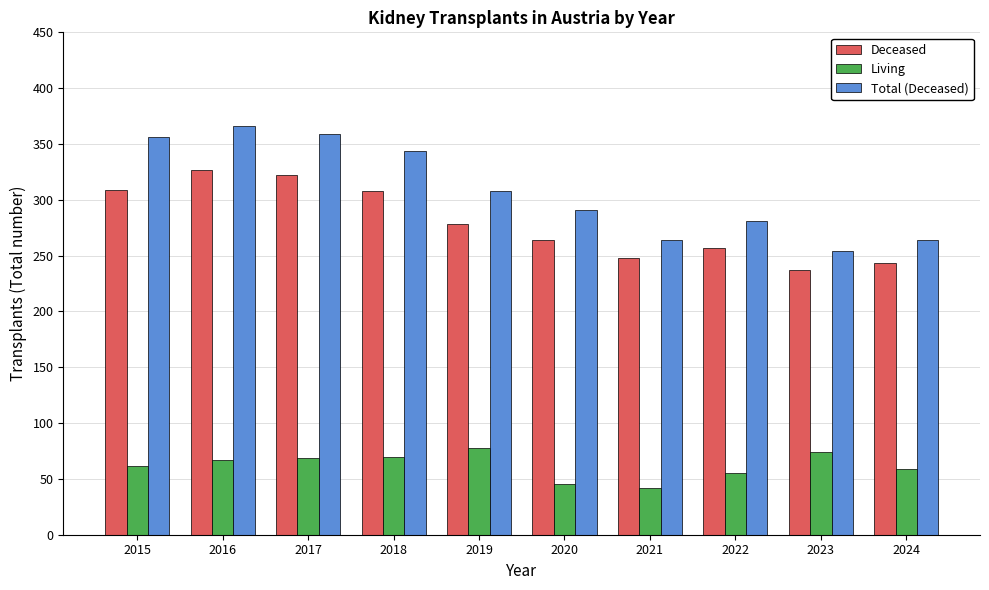

What is the highest value of the Deceased series?

327